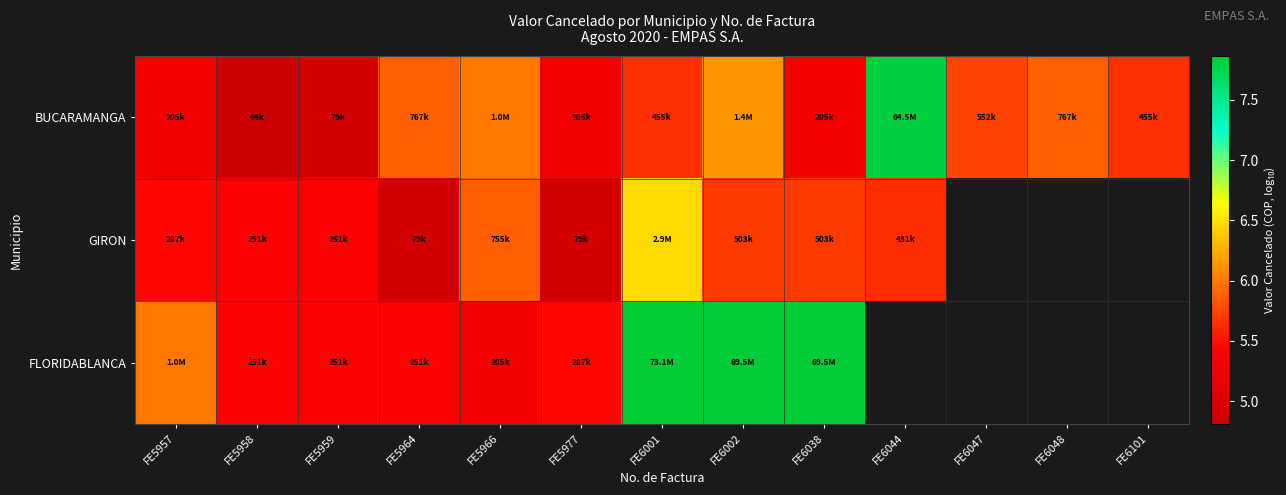

Between FE6001 and FE6047, which is larger?

FE6047